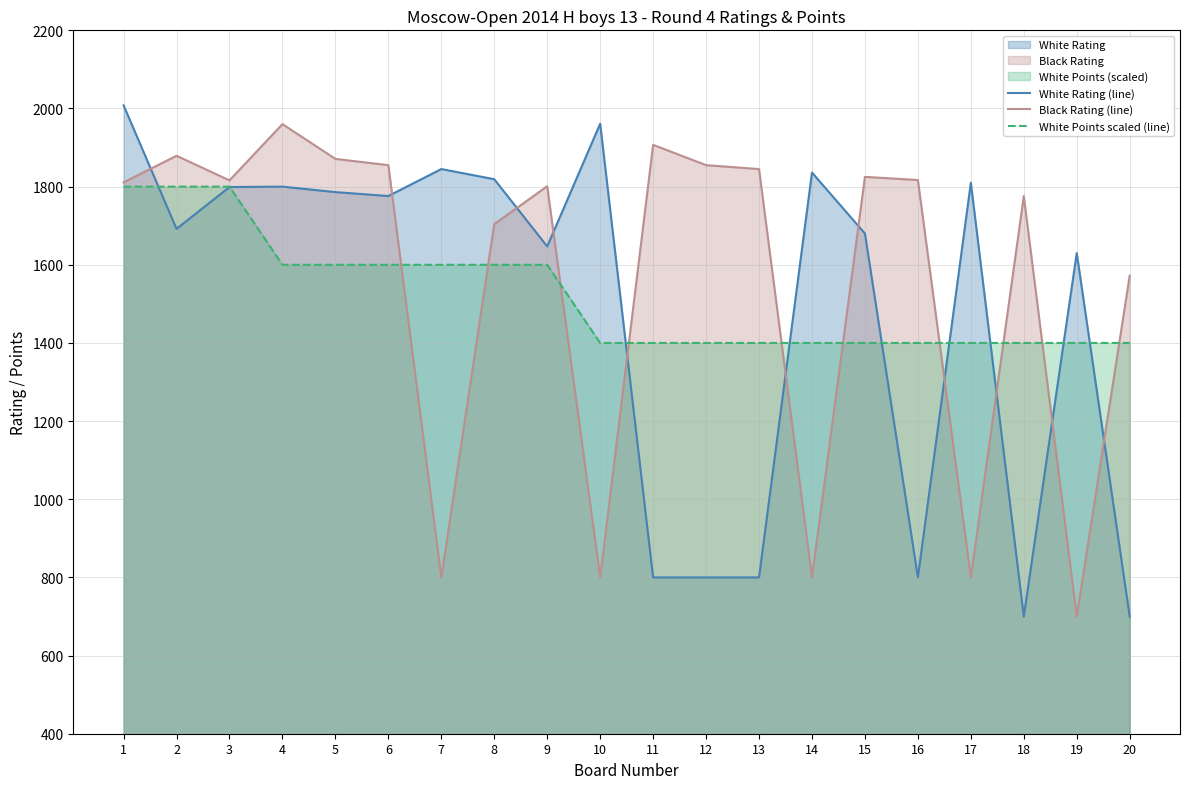

What is the difference between the White Rating (line) values at 5 and 19?

156